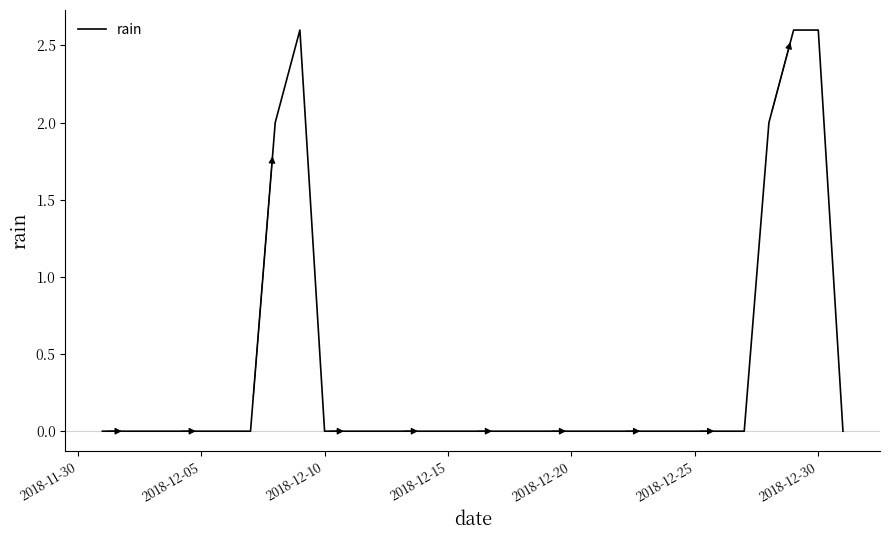

What is the difference between the maximum and minimum values?

2.6